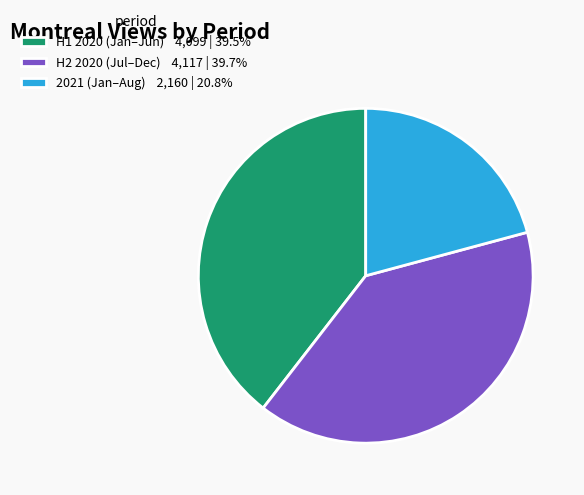

Approximately how many times larger is the value at H1 2020 (Jan–Jun) 4,099 | 39.5% compared to H2 2020 (Jul–Dec) 4,117 | 39.7%?

1.0